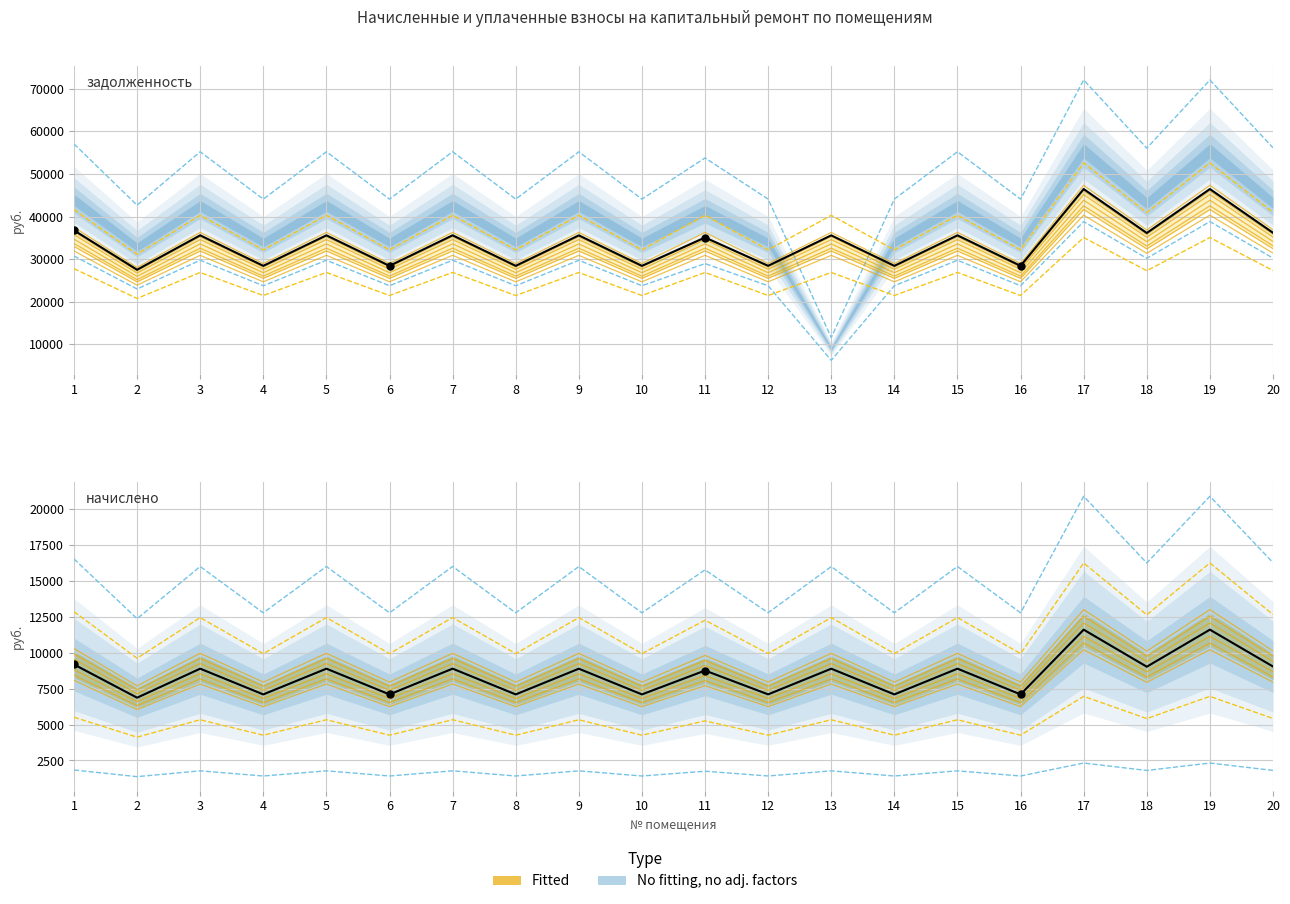

Is the value of задолженность (пени) at 5 greater than the value of начислено at 19?

Yes